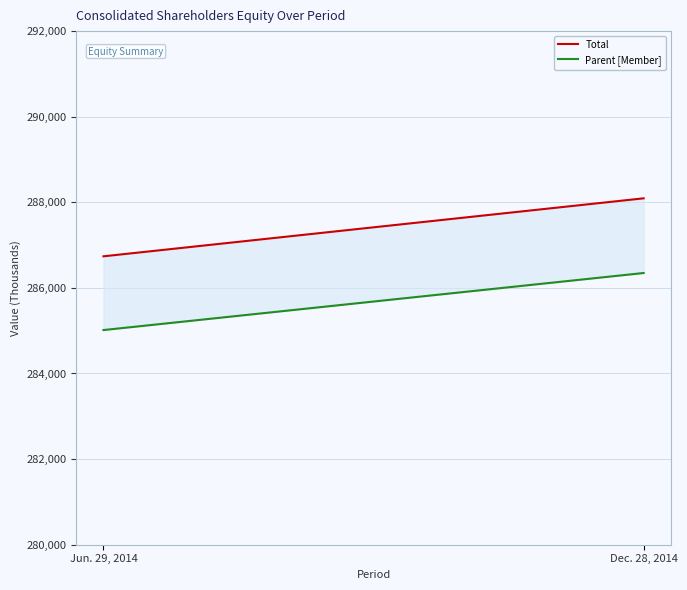

What is the average value of the Total series?

287416